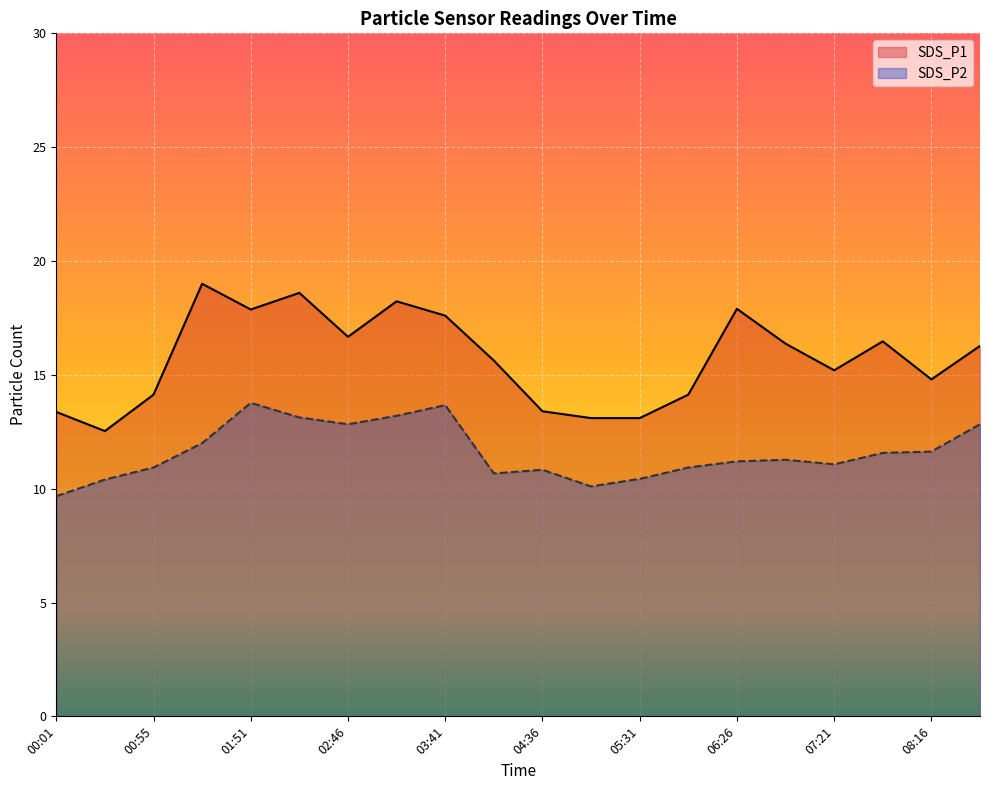

Does the chart display data point markers on the line(s)?

No